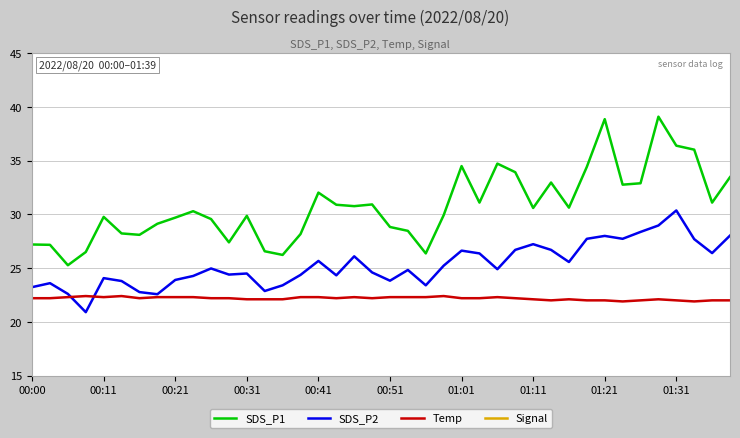

What are all the series names shown in the legend?

SDS_P1, SDS_P2, Temp, Signal